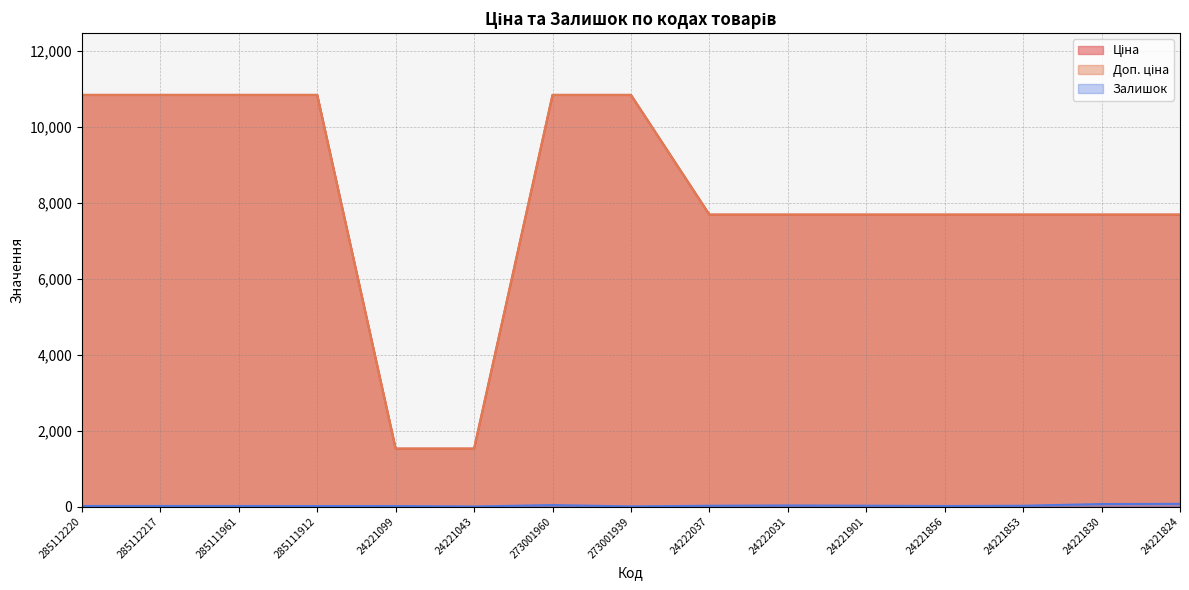

Count the number of data series in this chart.

3